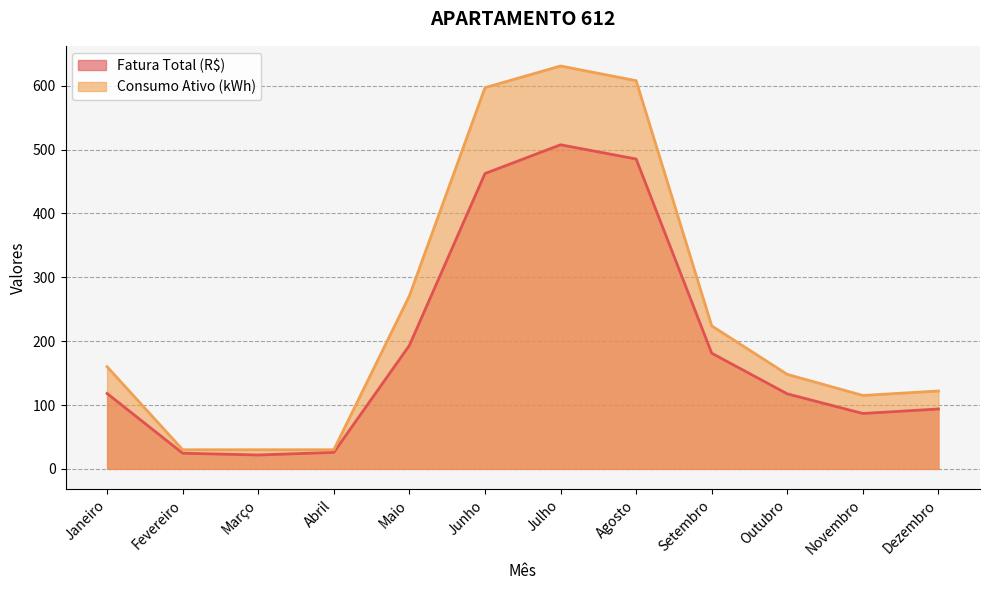

True or false: Consumo Ativo (kWh) and Fatura Total (R$) cross at least once.

False